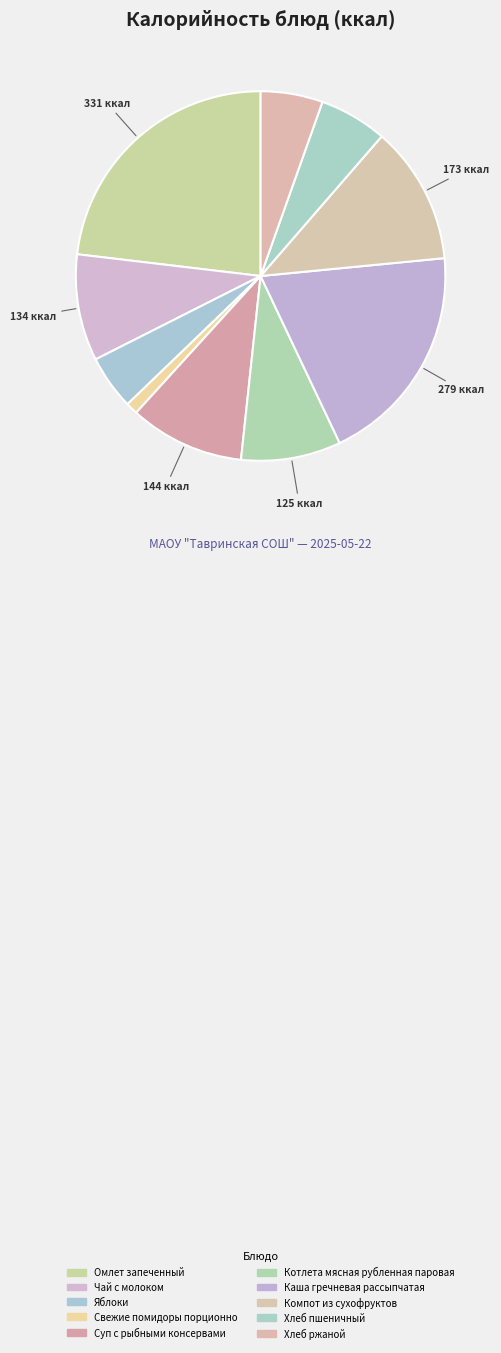

To the nearest percent, what is the combined percentage of Чай с молоком and Омлет запеченный?

32%